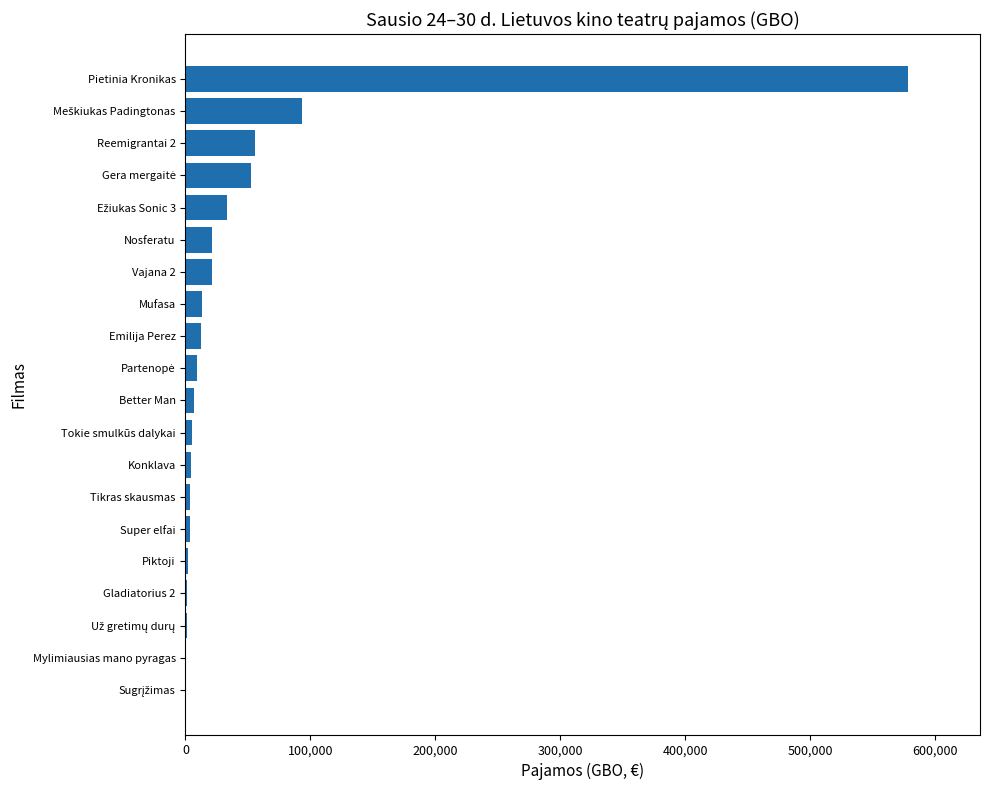

How many series are shown in this chart?

1